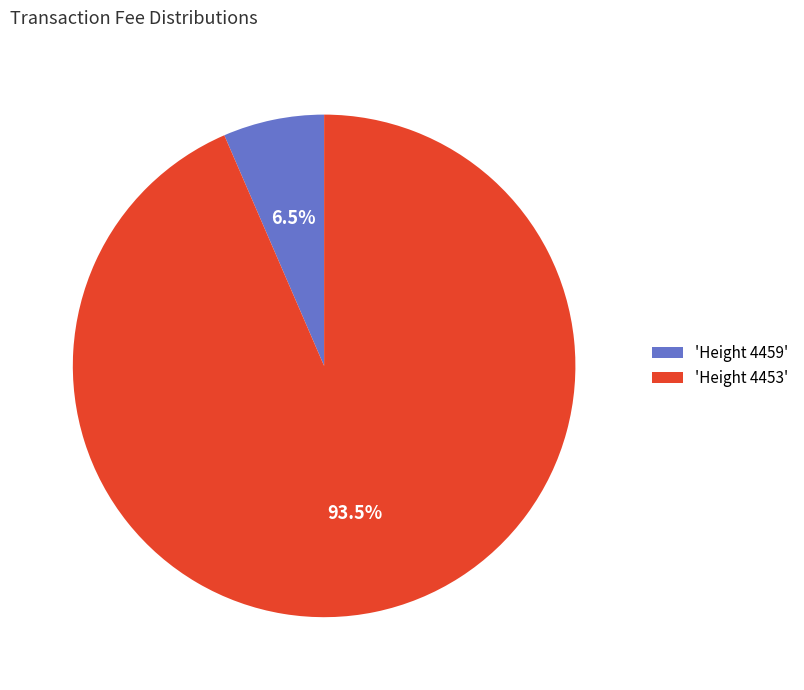

Between 'Height 4453' and 'Height 4459', which is larger?

'Height 4453'